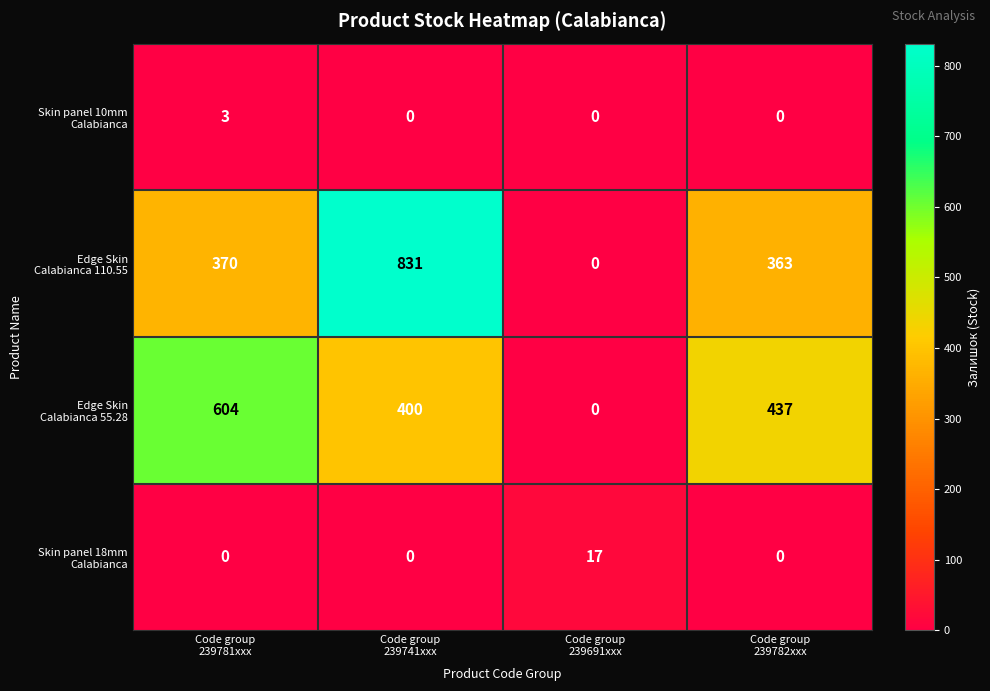

How many distinct data groups are displayed?

4